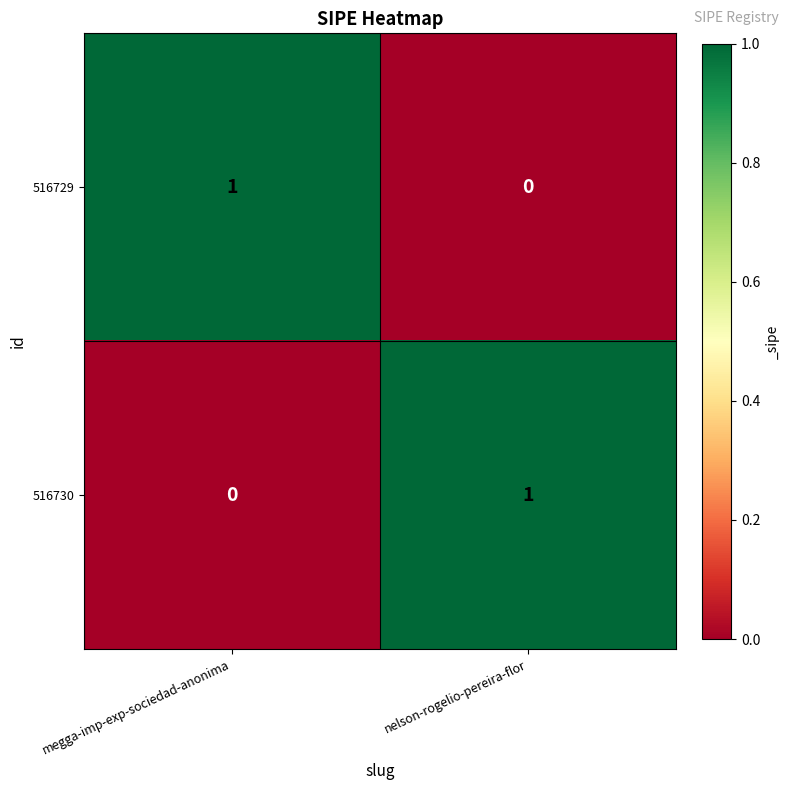

Which category has the lowest value in the 516729 series?

nelson-rogelio-pereira-flor